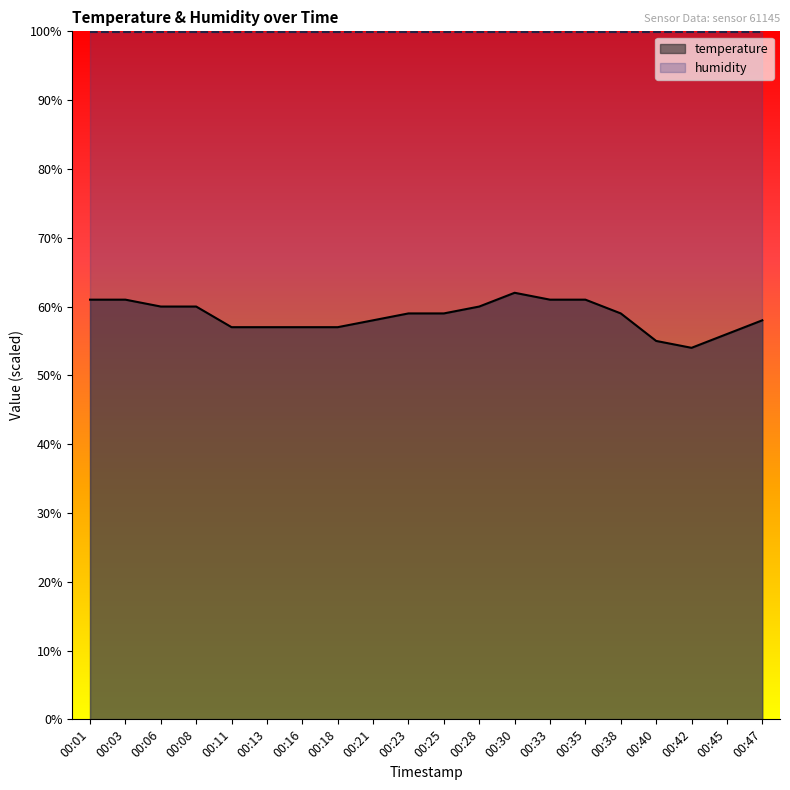

How many interior local valleys (lower than both neighbors) does the data have?

1